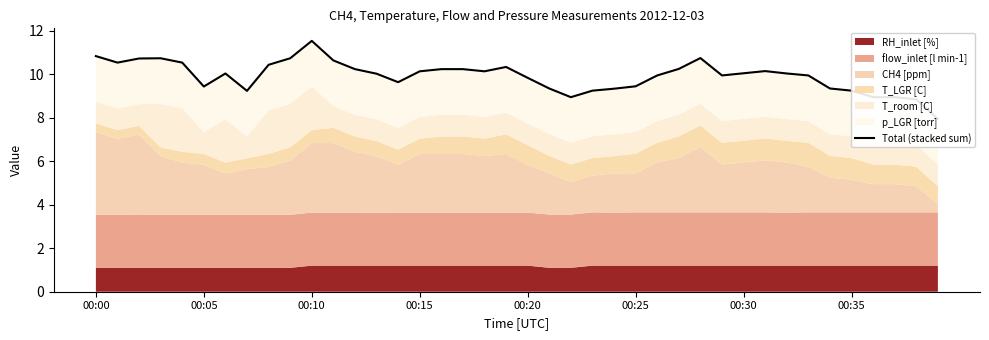

What is the greatest value displayed?

11.5